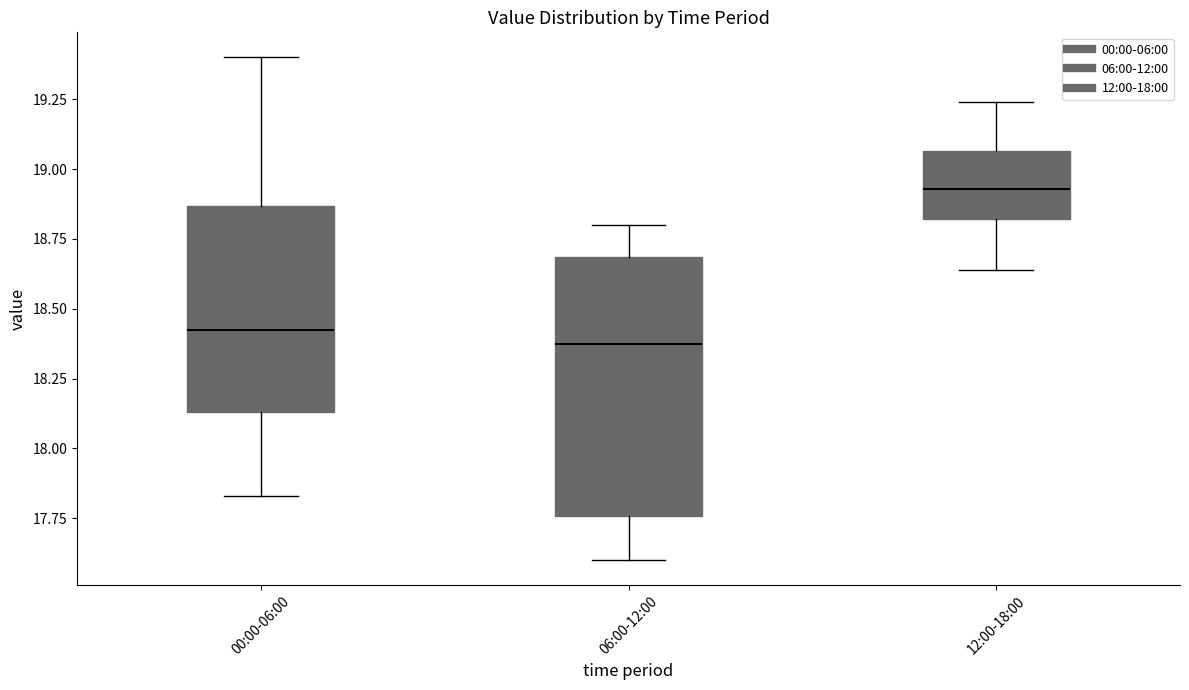

Which box has the highest median line?

12:00-18:00